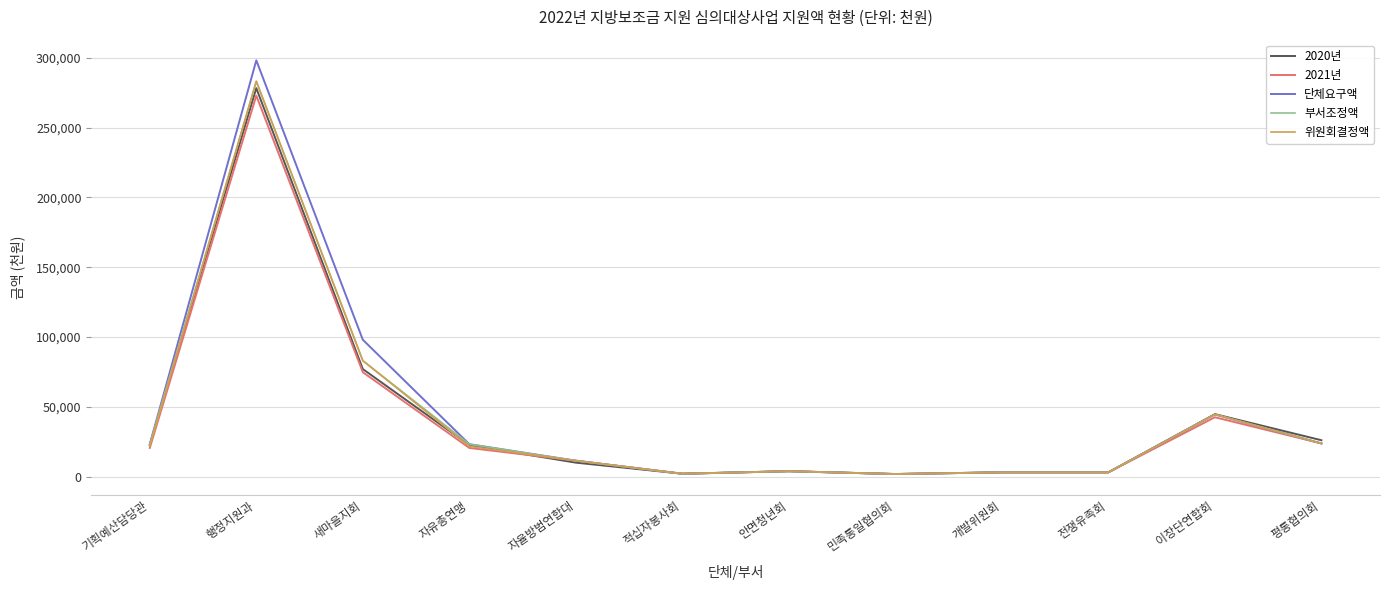

Is it true that 2021년 equals 31919 at 자유총연맹?

False